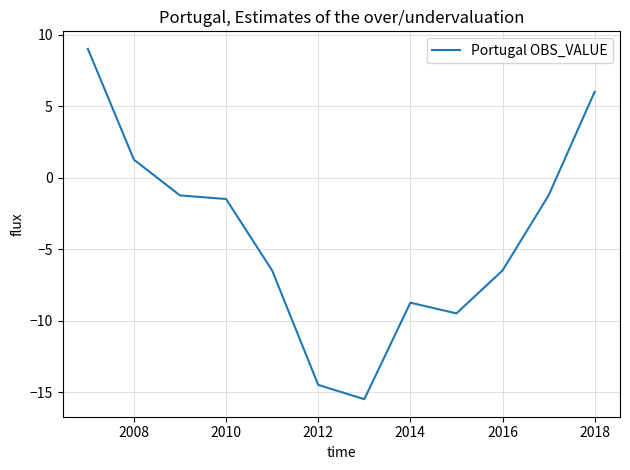

How many lines are shown in the chart?

1